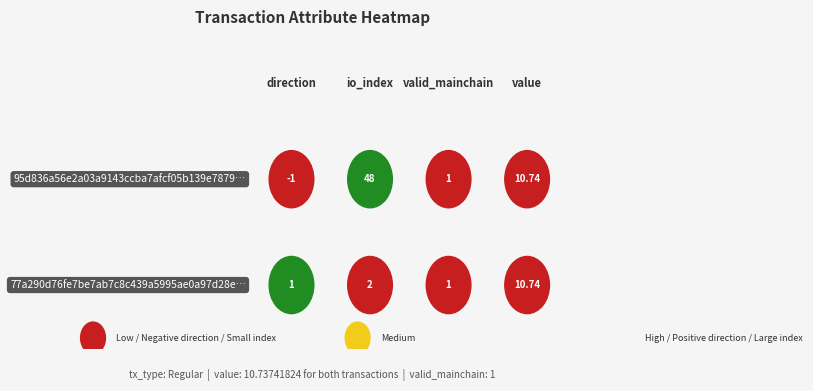

What is the sum of the 77a290d76fe7be7ab7c8c439a5995ae0a97d28e values at direction and valid_mainchain?

2.0